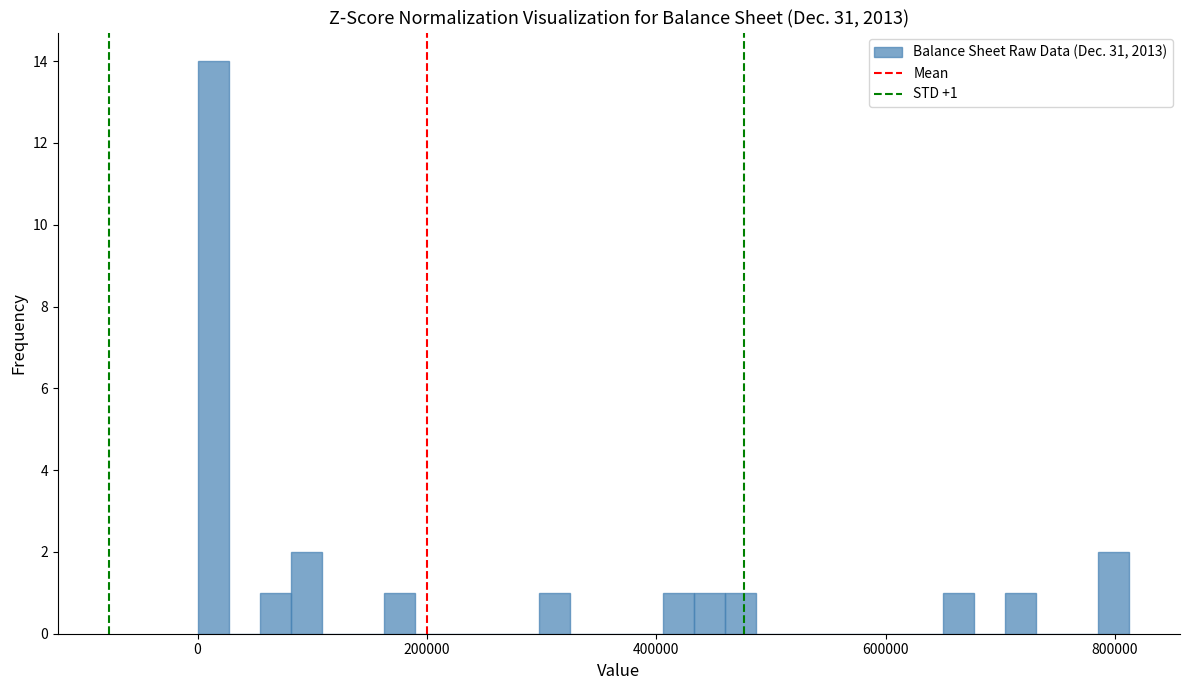

Around what value on the x-axis is the tallest bar? Give the approximate position of its centre, as read against the axis.

20000